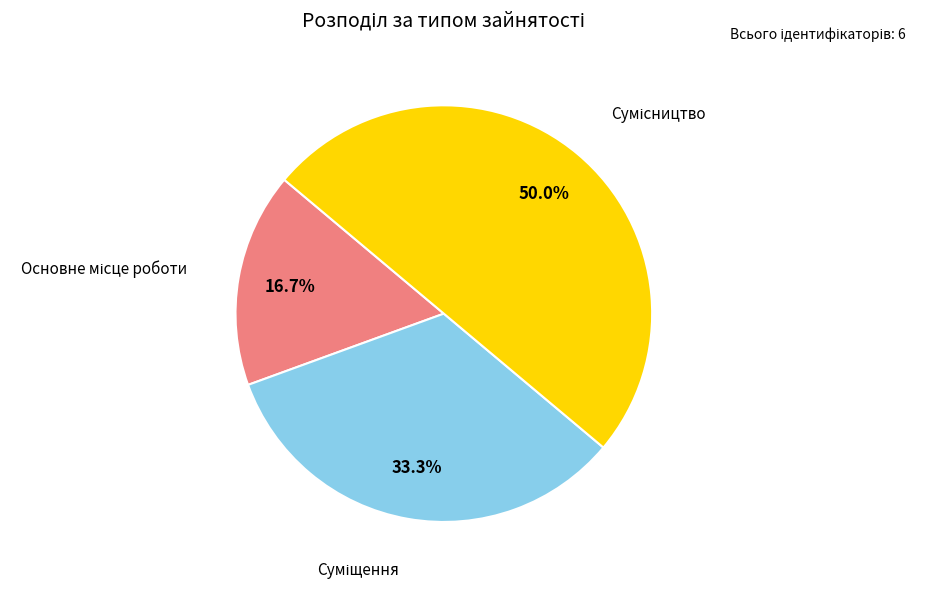

To the nearest percent, what is the average slice percentage?

33%